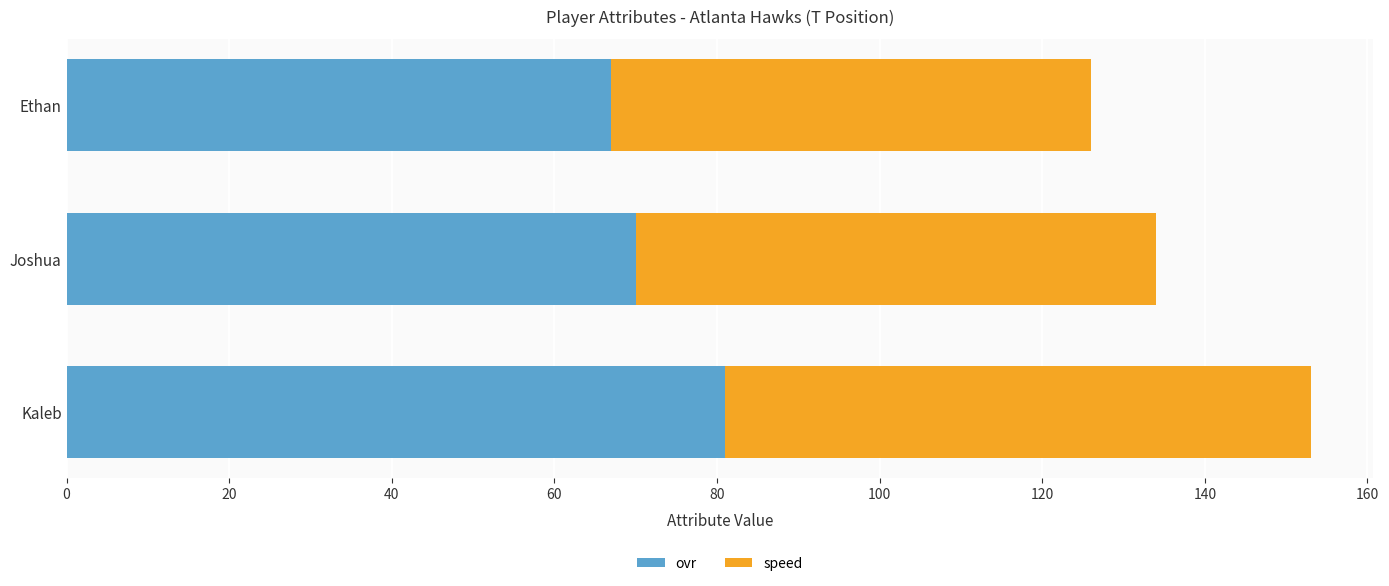

Where is ovr nearest to the value 74?

Joshua